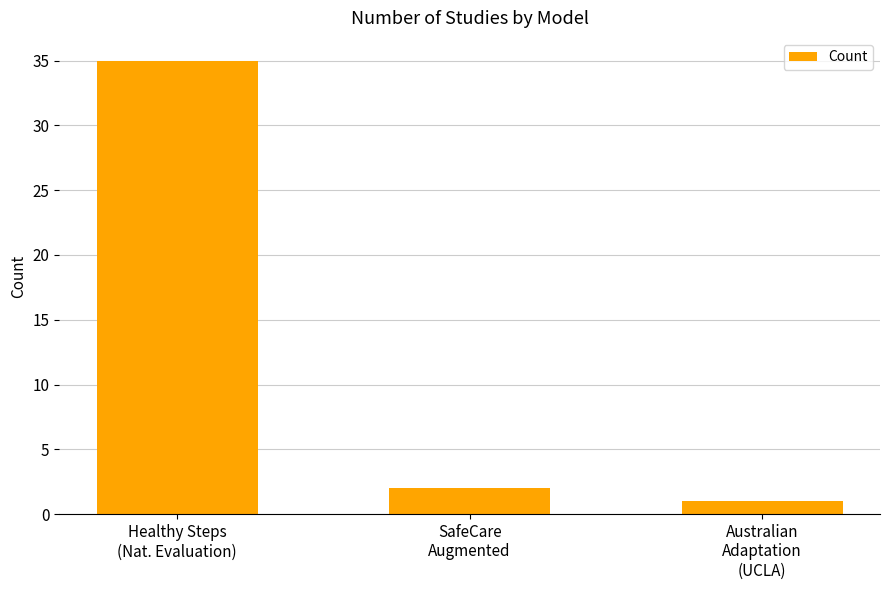

List the labels in order of value, largest first.

Healthy Steps
(Nat. Evaluation), SafeCare
Augmented, Australian
Adaptation
(UCLA)